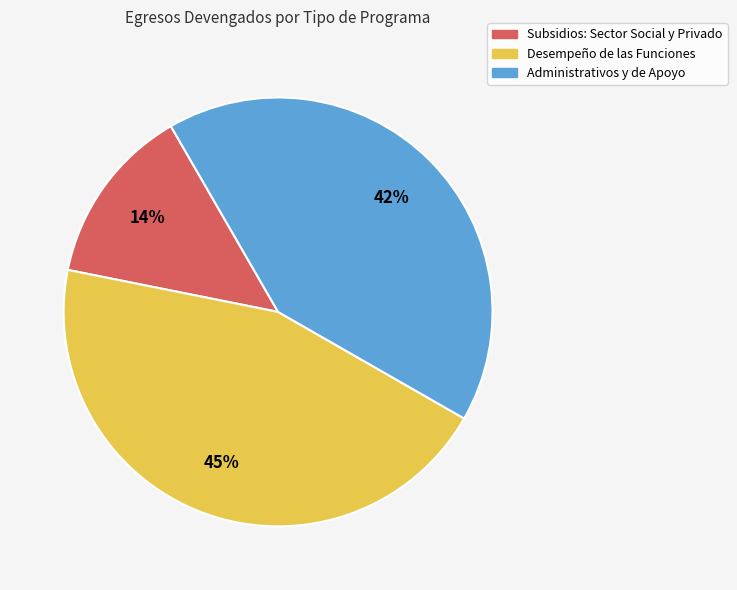

What is the smallest slice in the pie chart?

Subsidios: Sector Social y Privado